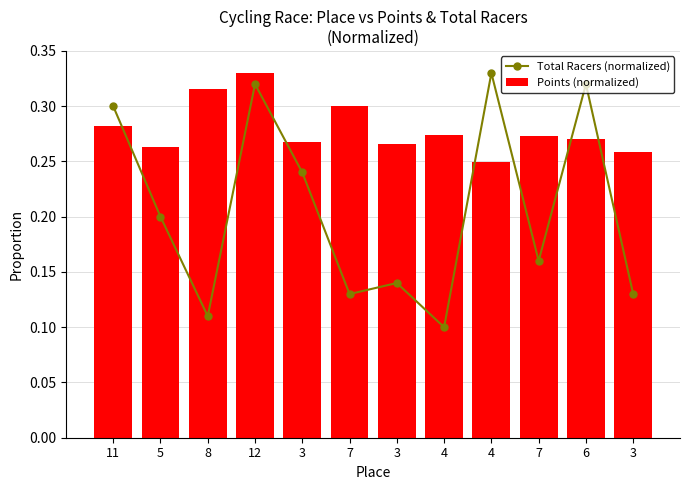

List the series in order of their overall mean, highest first.

Points (normalized), Total Racers (normalized)